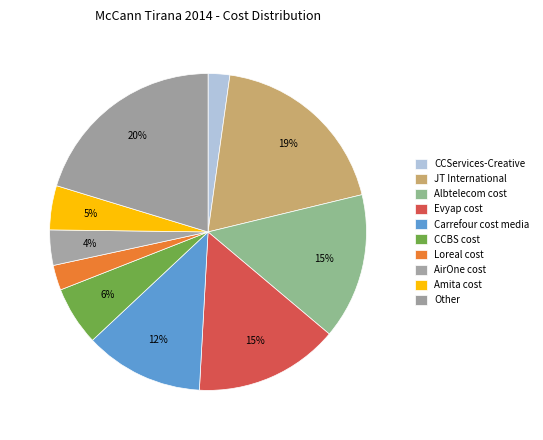

To the nearest percent, what is the difference between the largest and smallest slice percentages?

18%